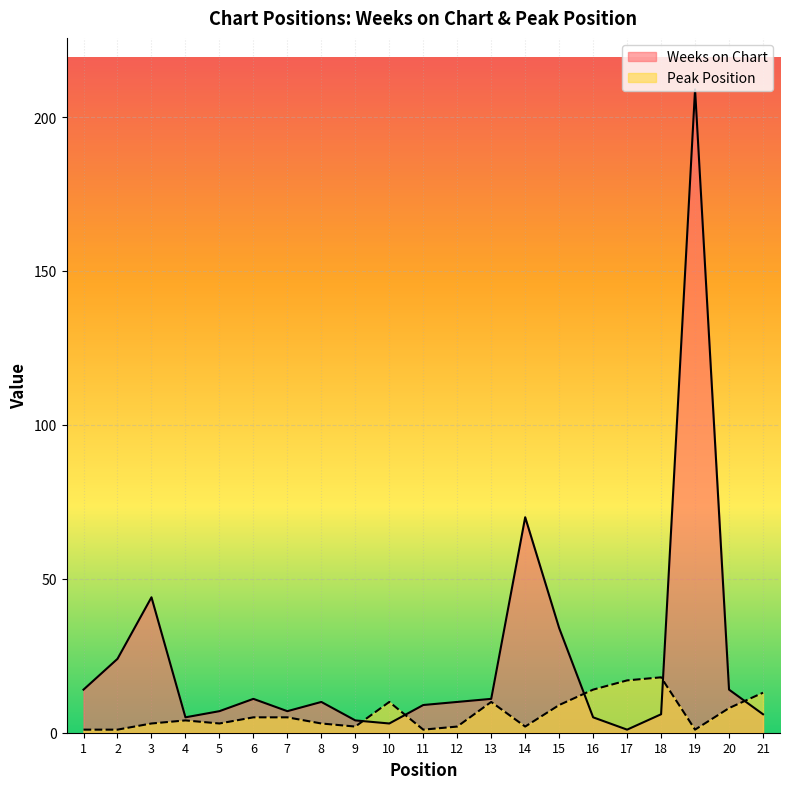

Reading right to left, what are all the values shown in this chart?

Weeks on Chart: 21=6	20=14	19=209	18=6	17=1	16=5	15=34	14=70	13=11	12=10	11=9	10=3	9=4	8=10	7=7	6=11	5=7	4=5	3=44	2=24	1=14
Peak Position: 21=13	20=8	19=1	18=18	17=17	16=14	15=9	14=2	13=10	12=2	11=1	10=10	9=2	8=3	7=5	6=5	5=3	4=4	3=3	2=1	1=1